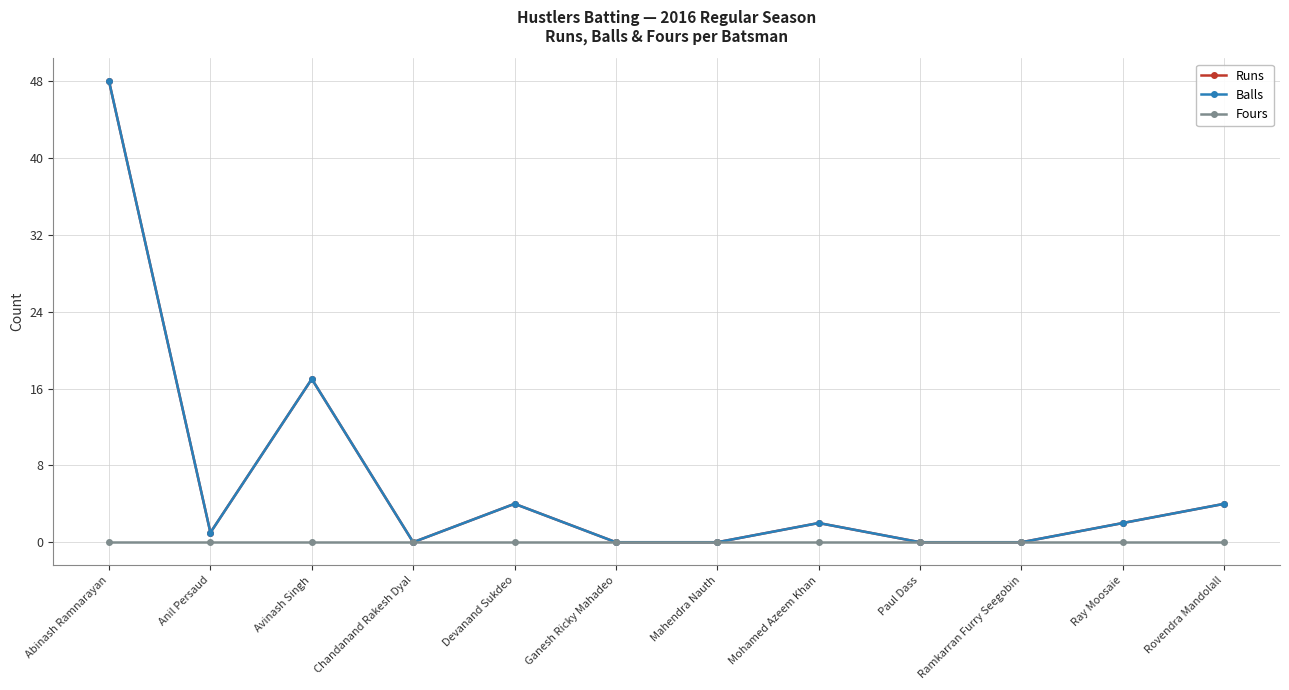

Where is Balls nearest to the value 24?

Avinash Singh